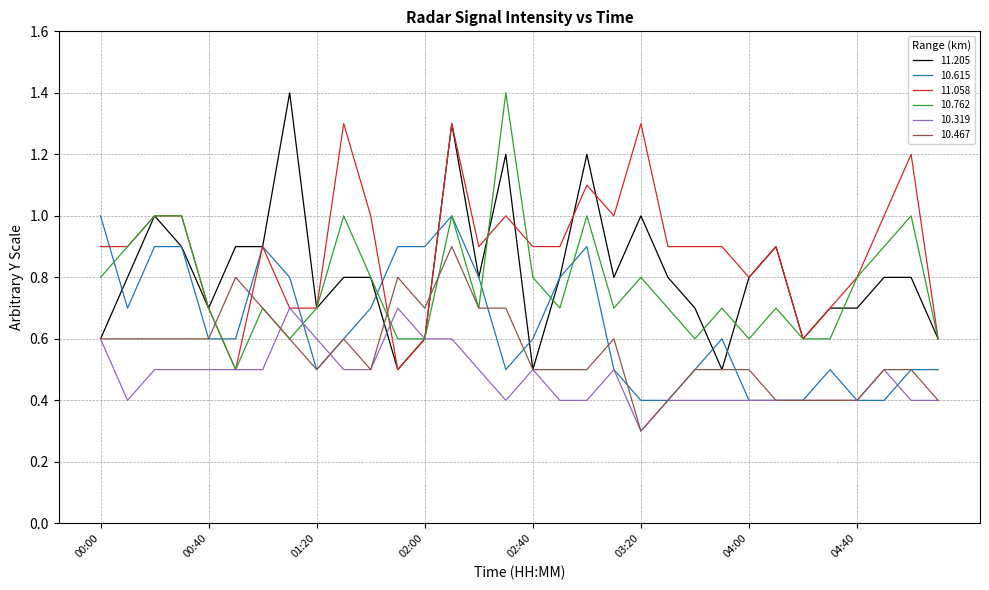

Which series has the largest total across all categories?

11.058